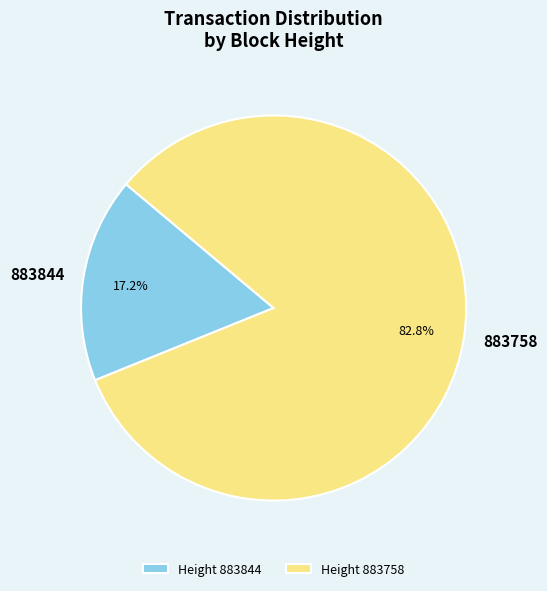

Is there a majority slice in this chart?

Yes